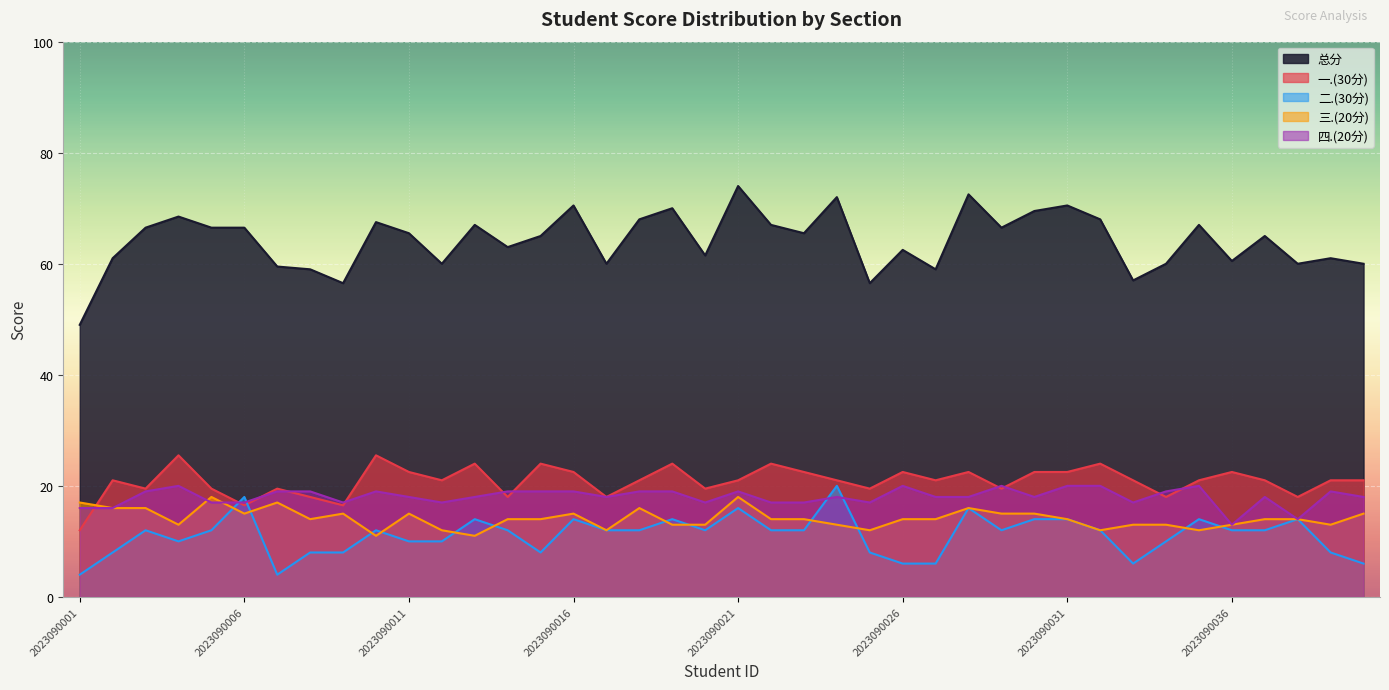

List the labels in order of 四.(20分) value, largest first.

2023090004, 2023090026, 2023090029, 2023090031, 2023090032, 2023090035, 2023090003, 2023090007, 2023090008, 2023090010, 2023090014, 2023090015, 2023090016, 2023090018, 2023090019, 2023090021, 2023090034, 2023090039, 2023090011, 2023090013, 2023090017, 2023090024, 2023090027, 2023090028, 2023090030, 2023090037, 2023090040, 2023090005, 2023090006, 2023090009, 2023090012, 2023090020, 2023090022, 2023090023, 2023090025, 2023090033, 2023090001, 2023090002, 2023090038, 2023090036